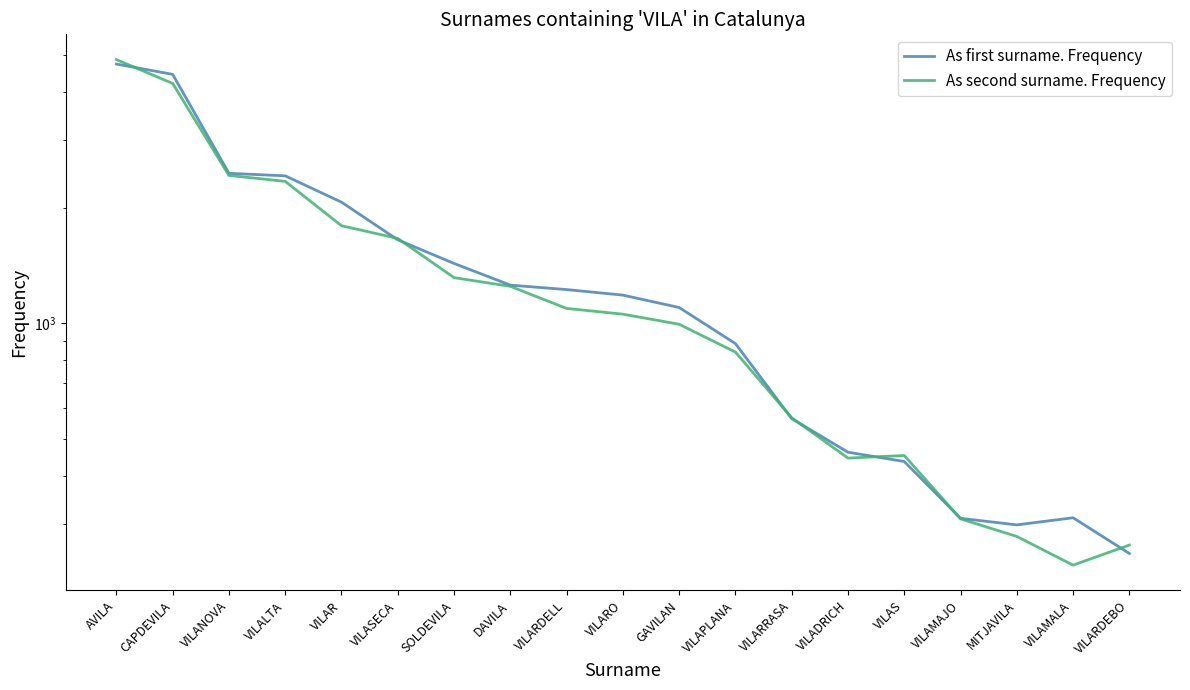

What is the greatest value displayed?

4869